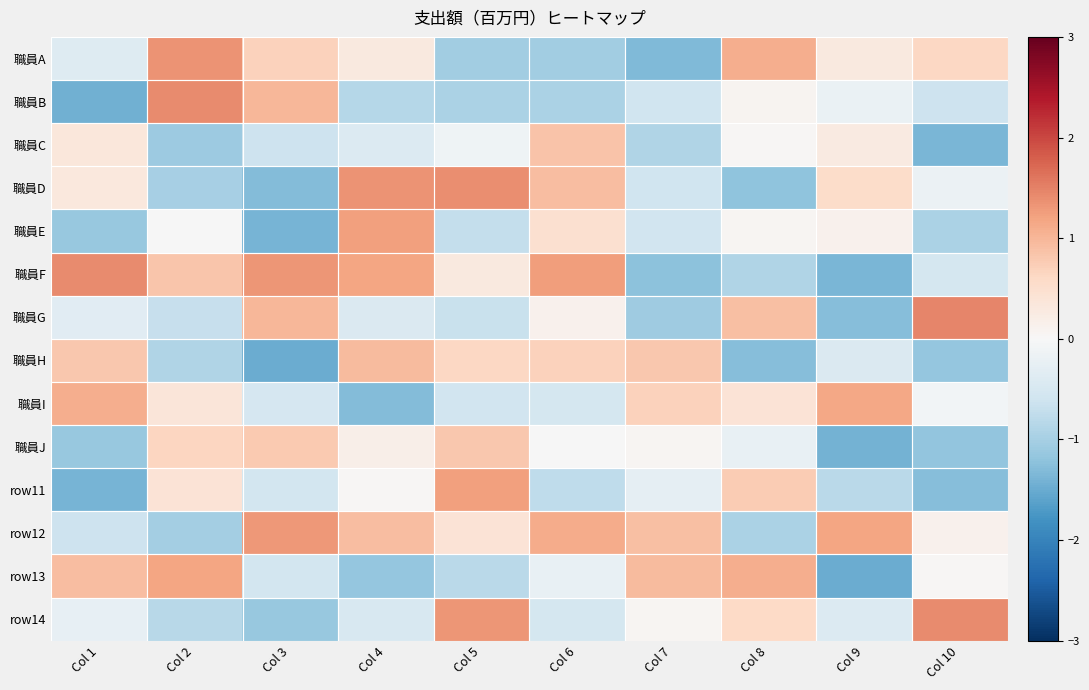

Reading left to right, list all the values displayed in this chart.

職員A: Col 1=-0.4	Col 2=1.4	Col 3=0.7	Col 4=0.3	Col 5=-1.0	Col 6=-1.0	Col 7=-1.3	Col 8=1.1	Col 9=0.3	Col 10=0.6
職員B: Col 1=-1.4	Col 2=1.4	Col 3=1.0	Col 4=-0.9	Col 5=-1.0	Col 6=-0.9	Col 7=-0.6	Col 8=0.1	Col 9=-0.2	Col 10=-0.6
職員C: Col 1=0.3	Col 2=-1.1	Col 3=-0.6	Col 4=-0.4	Col 5=-0.1	Col 6=0.9	Col 7=-0.9	Col 8=0.0	Col 9=0.3	Col 10=-1.4
職員D: Col 1=0.3	Col 2=-1.0	Col 3=-1.3	Col 4=1.3	Col 5=1.4	Col 6=0.9	Col 7=-0.6	Col 8=-1.2	Col 9=0.6	Col 10=-0.2
職員E: Col 1=-1.1	Col 2=-0.0	Col 3=-1.4	Col 4=1.2	Col 5=-0.7	Col 6=0.5	Col 7=-0.6	Col 8=0.1	Col 9=0.1	Col 10=-0.9
職員F: Col 1=1.4	Col 2=0.8	Col 3=1.3	Col 4=1.2	Col 5=0.3	Col 6=1.3	Col 7=-1.2	Col 8=-0.9	Col 9=-1.4	Col 10=-0.5
職員G: Col 1=-0.3	Col 2=-0.7	Col 3=1.0	Col 4=-0.4	Col 5=-0.7	Col 6=0.1	Col 7=-1.1	Col 8=0.9	Col 9=-1.3	Col 10=1.5
職員H: Col 1=0.8	Col 2=-0.9	Col 3=-1.5	Col 4=0.9	Col 5=0.6	Col 6=0.7	Col 7=0.8	Col 8=-1.3	Col 9=-0.4	Col 10=-1.2
職員I: Col 1=1.1	Col 2=0.4	Col 3=-0.5	Col 4=-1.3	Col 5=-0.6	Col 6=-0.5	Col 7=0.7	Col 8=0.4	Col 9=1.2	Col 10=-0.1
職員J: Col 1=-1.1	Col 2=0.6	Col 3=0.8	Col 4=0.2	Col 5=0.8	Col 6=-0.0	Col 7=0.1	Col 8=-0.2	Col 9=-1.4	Col 10=-1.2
row11: Col 1=-1.4	Col 2=0.4	Col 3=-0.6	Col 4=0.0	Col 5=1.2	Col 6=-0.8	Col 7=-0.3	Col 8=0.8	Col 9=-0.8	Col 10=-1.3
row12: Col 1=-0.6	Col 2=-1.0	Col 3=1.3	Col 4=0.9	Col 5=0.4	Col 6=1.1	Col 7=0.9	Col 8=-0.9	Col 9=1.2	Col 10=0.1
row13: Col 1=0.9	Col 2=1.2	Col 3=-0.5	Col 4=-1.2	Col 5=-0.8	Col 6=-0.2	Col 7=1.0	Col 8=1.1	Col 9=-1.5	Col 10=0.0
row14: Col 1=-0.2	Col 2=-0.8	Col 3=-1.1	Col 4=-0.5	Col 5=1.3	Col 6=-0.5	Col 7=0.1	Col 8=0.6	Col 9=-0.4	Col 10=1.4